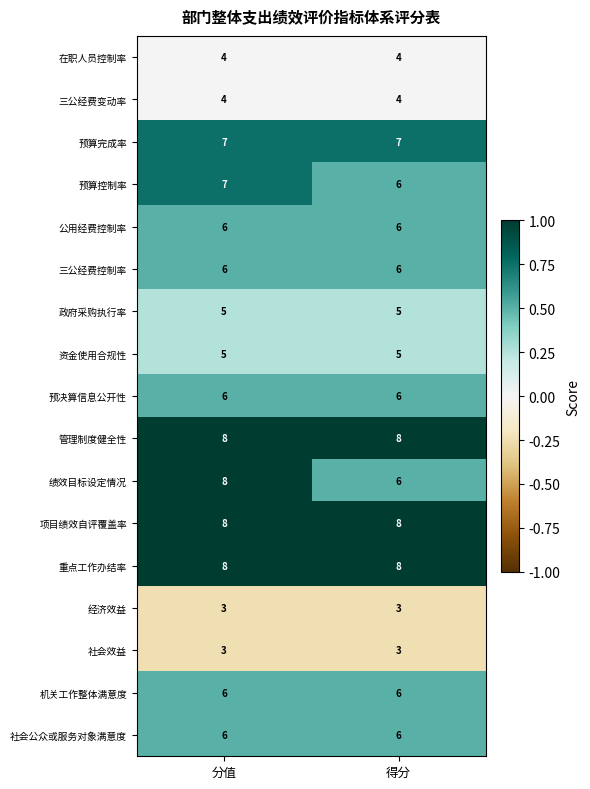

The 资金使用合规性 series shows 5 at 分值. True or false?

True